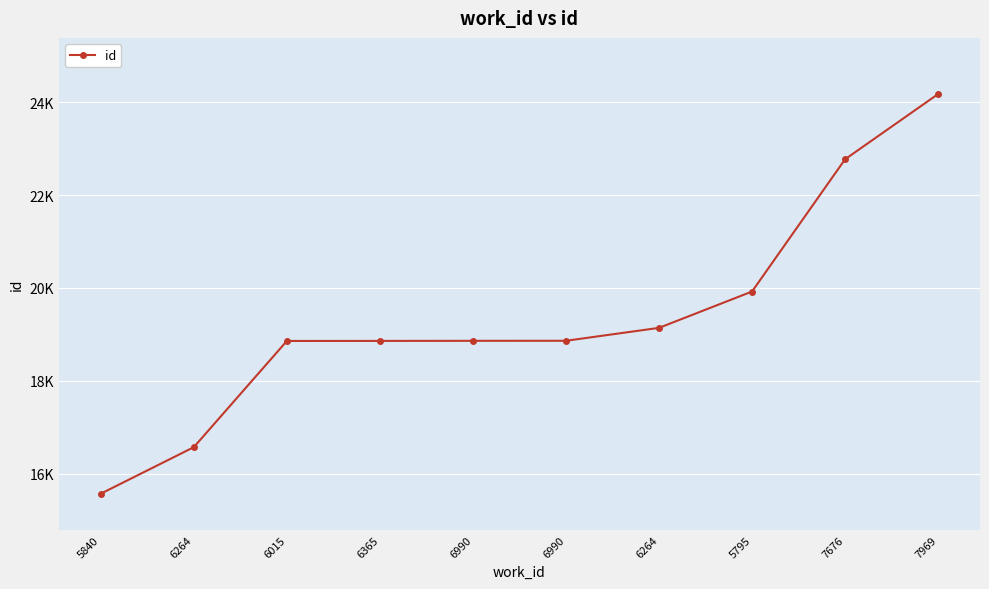

List the labels in order of value, largest first.

7969, 7676, 5795, 6264, 6990, 6990, 6365, 6015, 6264, 5840